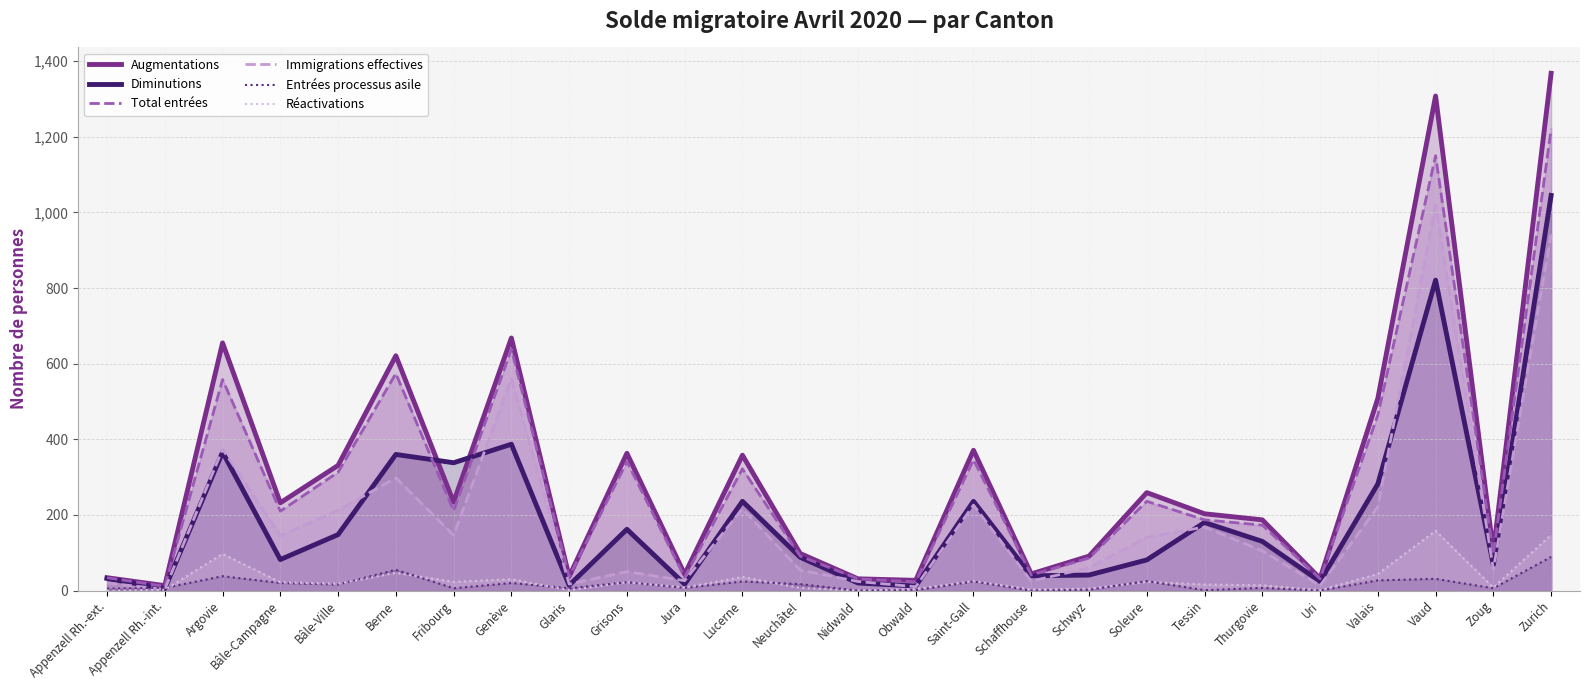

Does the chart have visible grid lines?

Yes